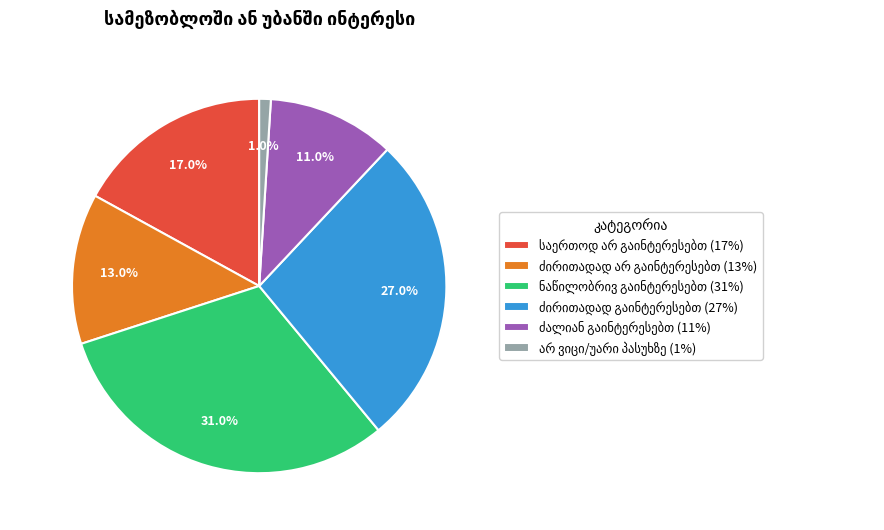

Does any single category account for the majority?

No